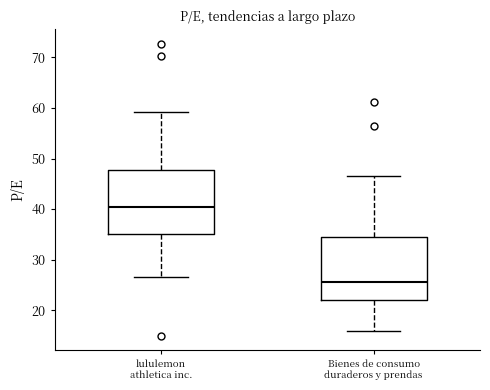

Where is the upper edge of the box for Bienes de consumo duraderos y prendas on the y-axis? The values are not printed on the chart, so give them approximately, as read against the axis.

34